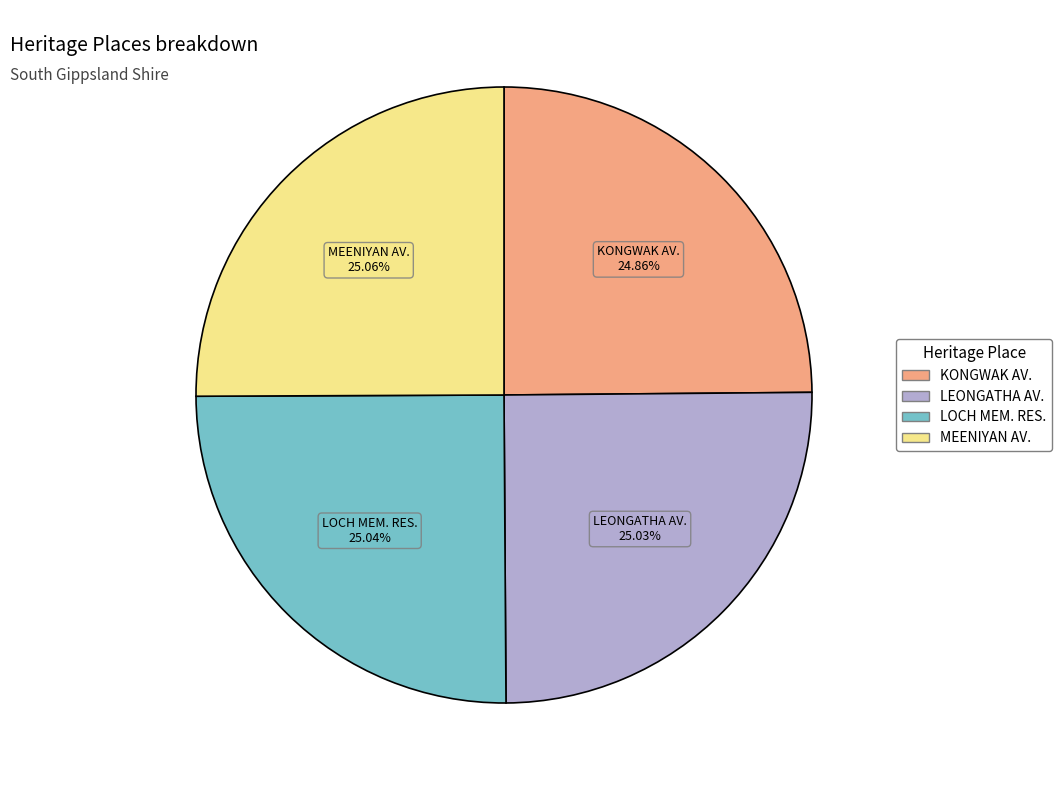

Count the number of slices in the pie.

4